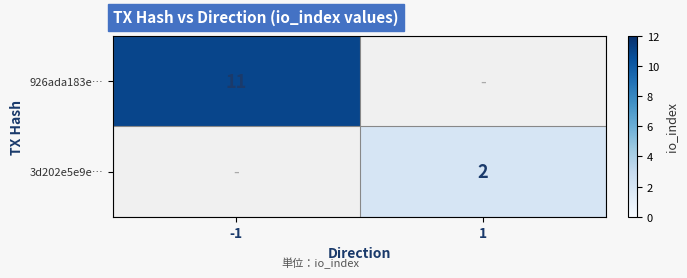

What is the minimum value shown in the chart?

2.0